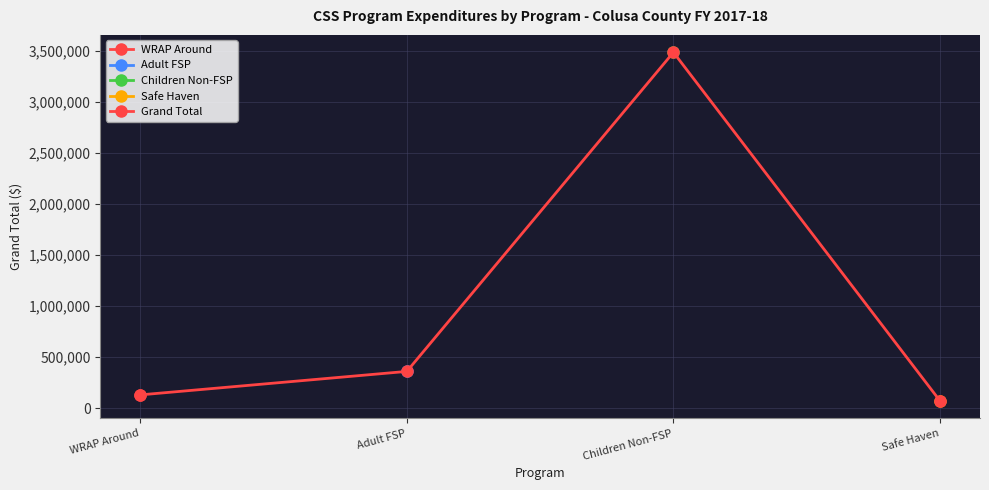

The value at Adult FSP is 175893.4. True or false?

False